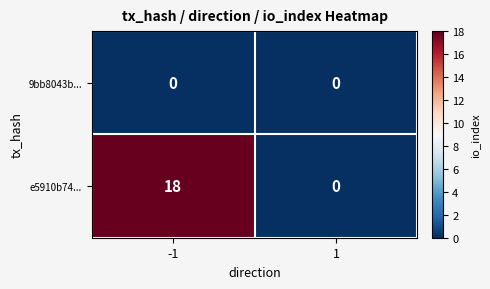

Reading left to right, list all the values displayed in this chart.

9bb8043b...: 0	0
e5910b74...: 18	0